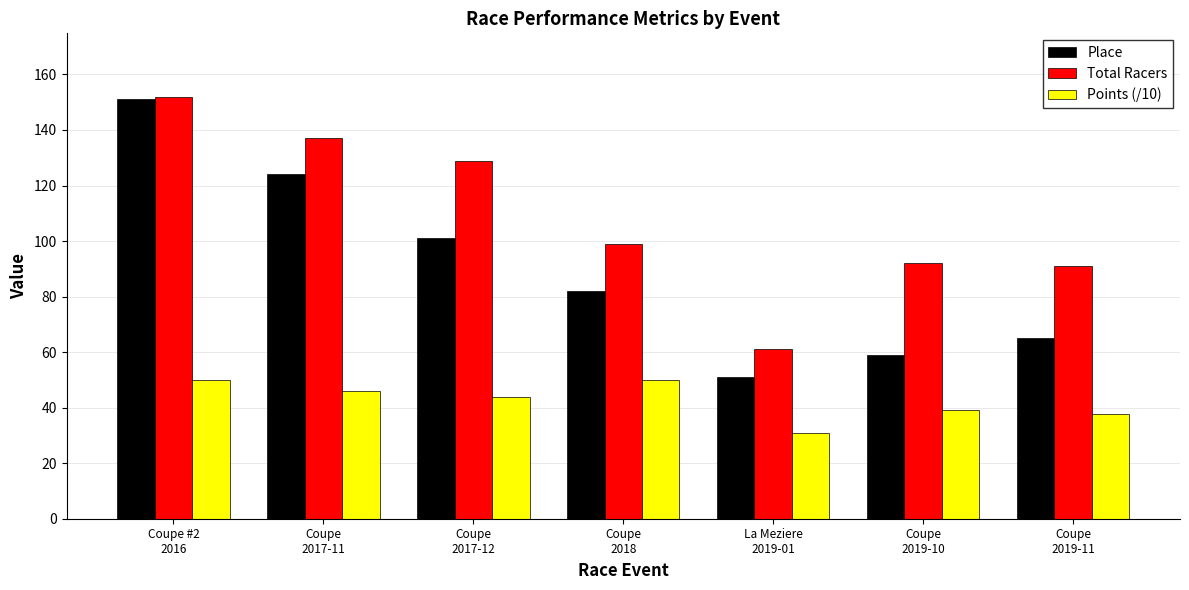

What is the difference between the second highest and minimum values in the Total Racers series?

76.0